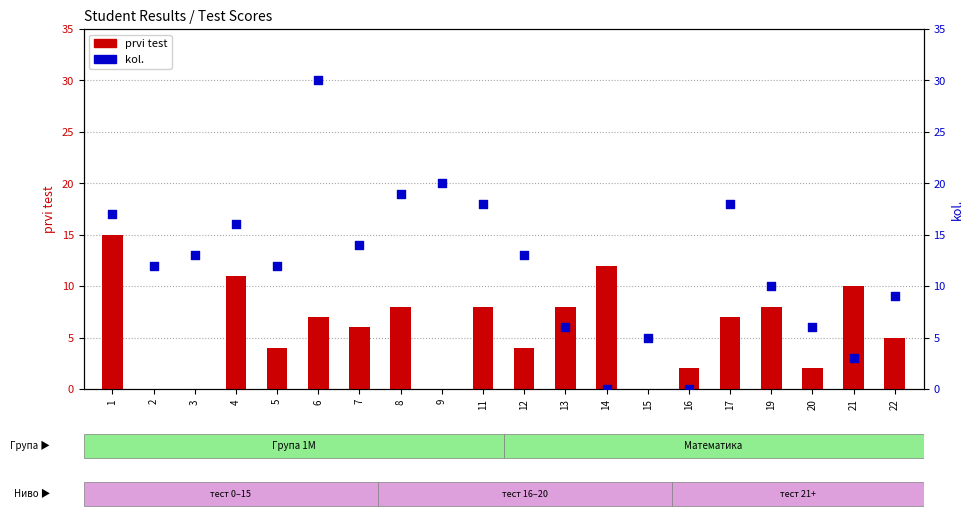

Is the value of prvi test at 16 greater than the value of kol. at 17?

No